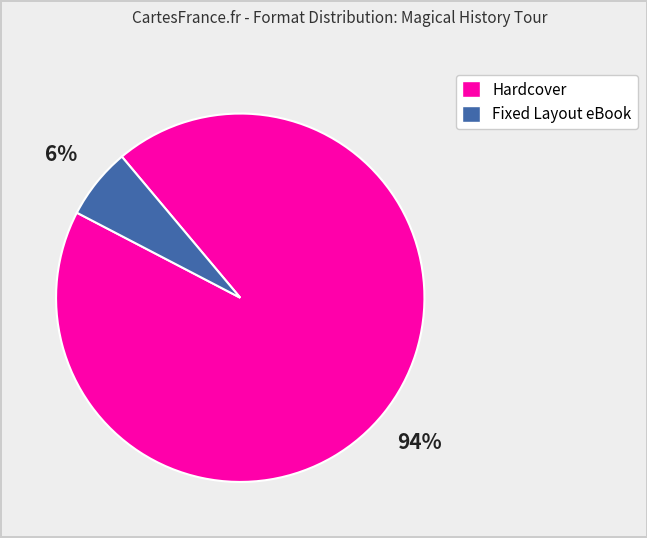

Is it true that Hardcover is 87% of the pie?

False